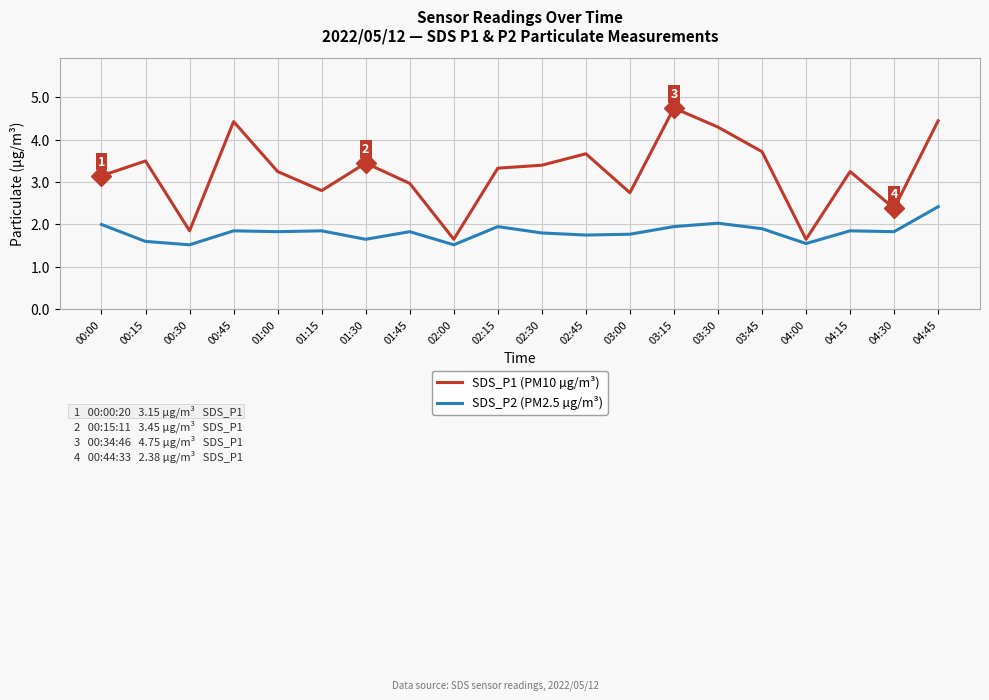

True or false: SDS_P2 (PM2.5 µg/m³) and SDS_P1 (PM10 µg/m³) intersect in this chart.

False